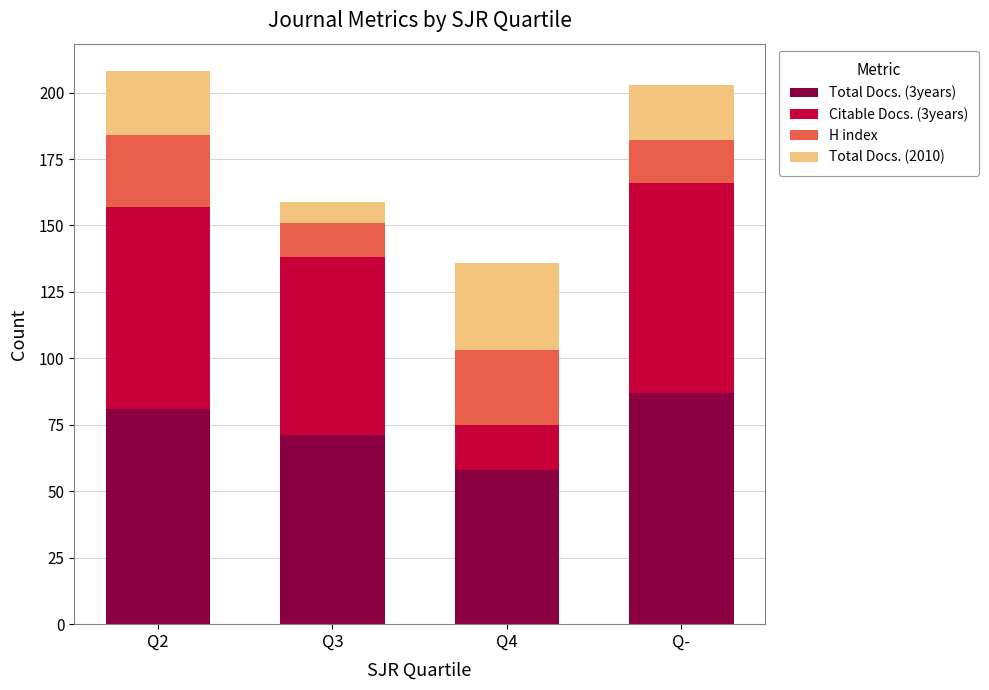

The value of Total Docs. (3years) at Q- is 153. True or false?

False